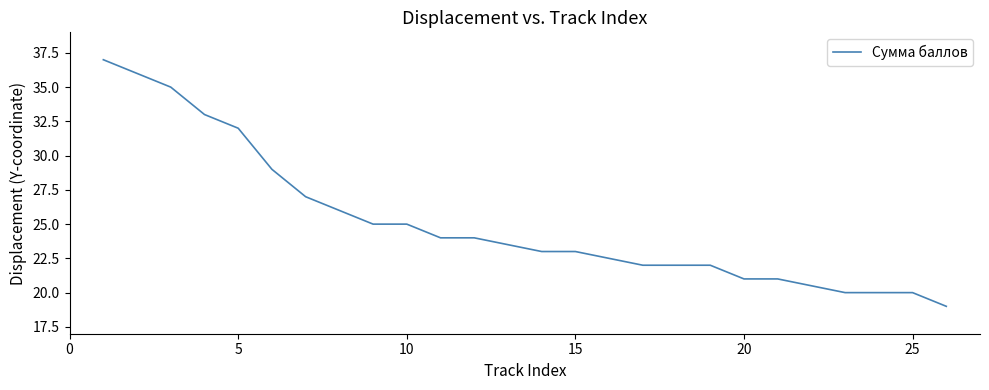

What is the difference between the maximum and minimum values?

18.0